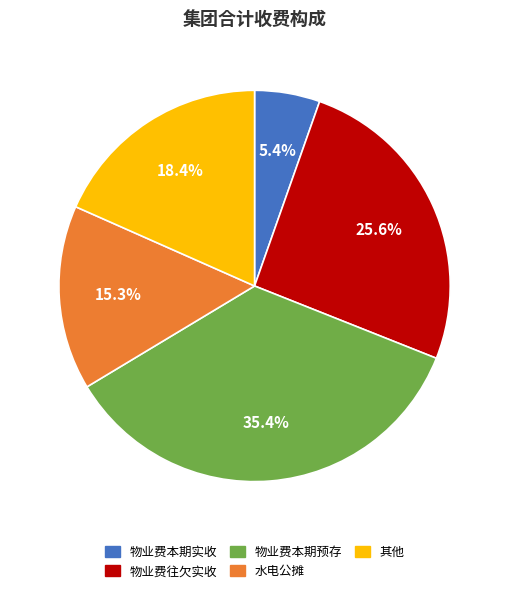

What is the largest slice in the pie chart?

物业费本期预存